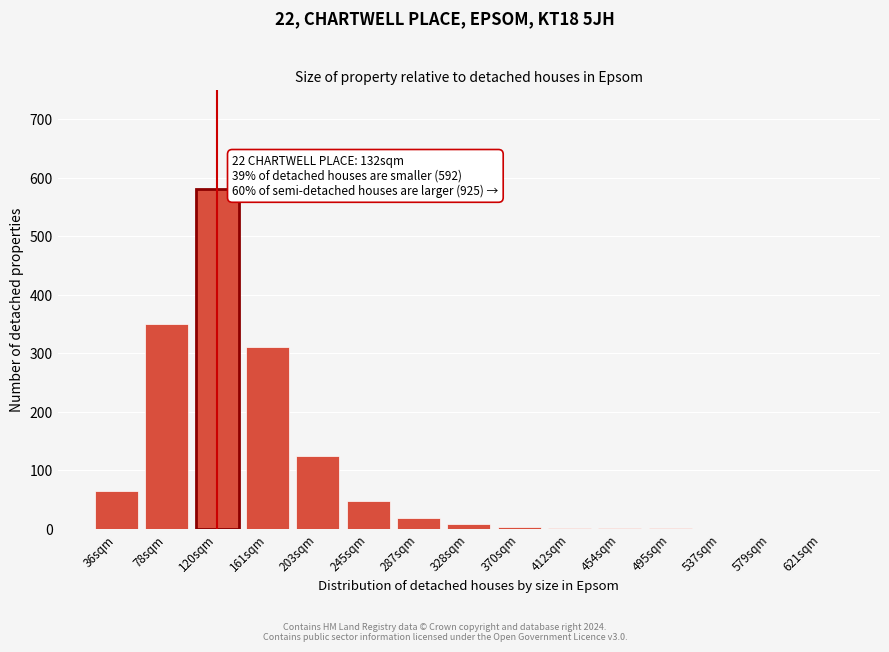

The value at 621sqm is 0. True or false?

True